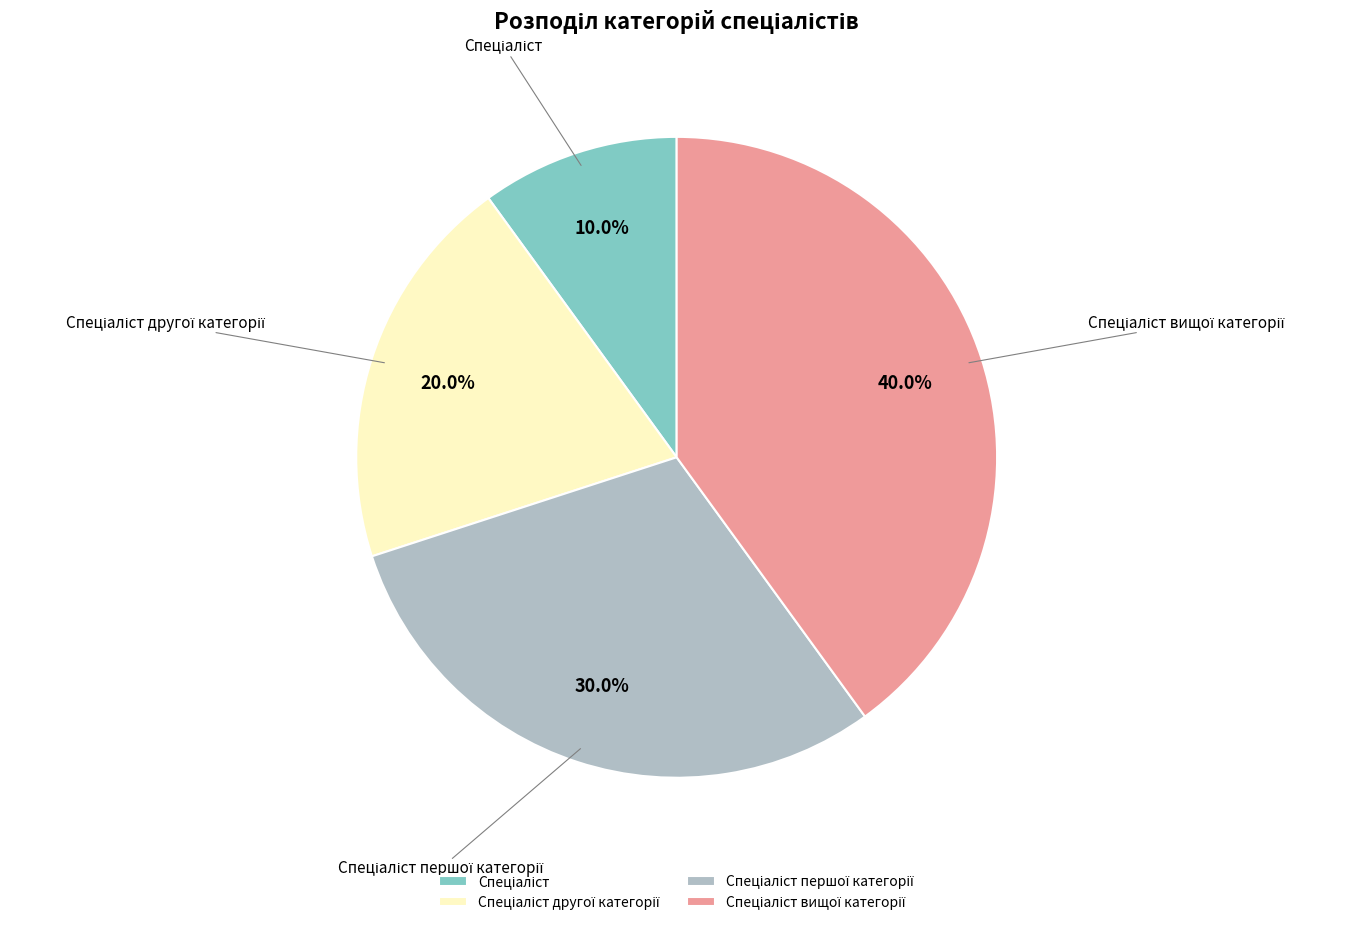

Does any single category account for the majority?

No